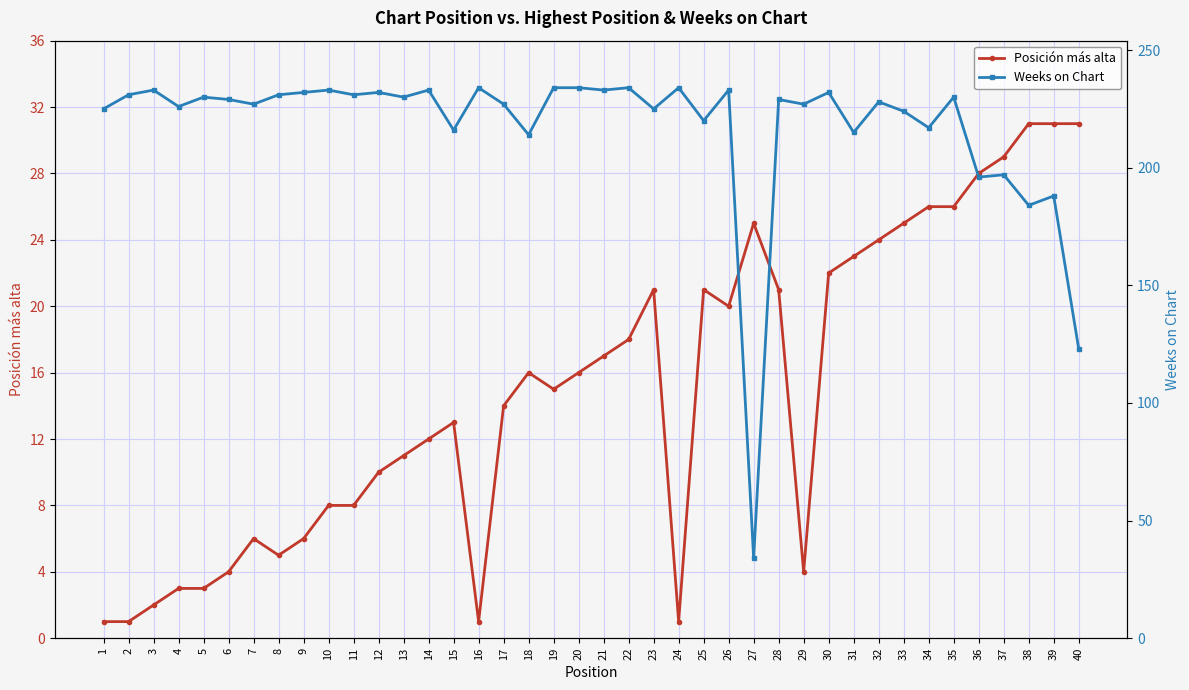

List the series in order of their peak value, lowest first.

Posición más alta, Weeks on Chart